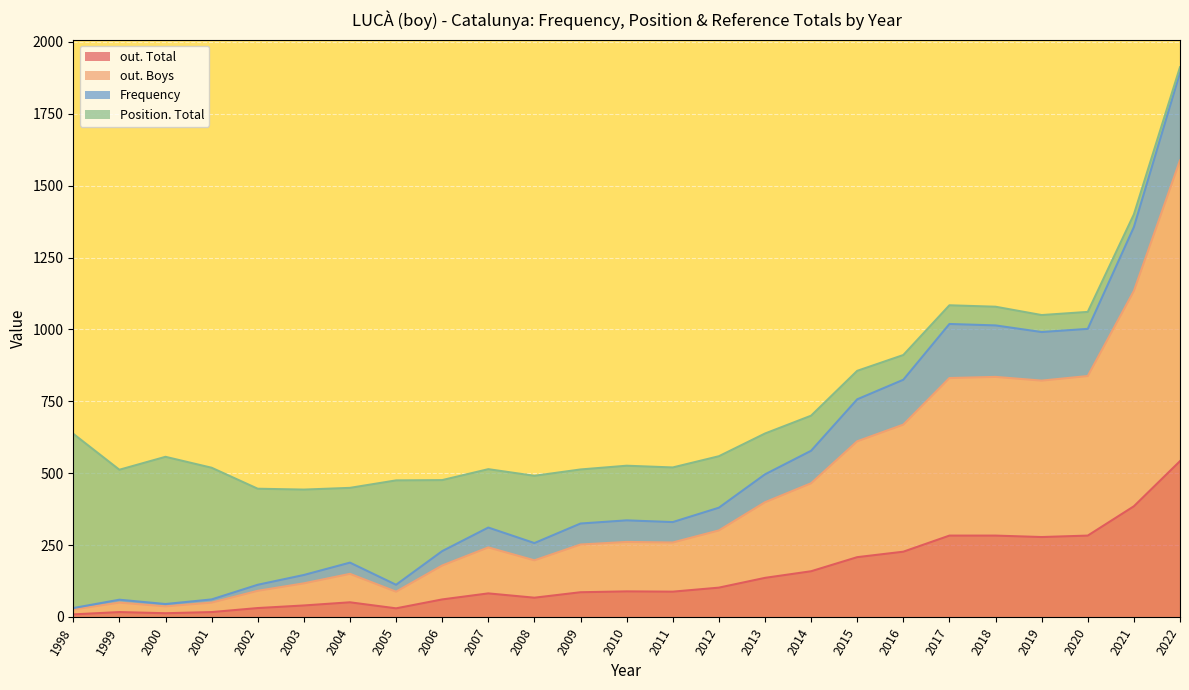

Is the value of out. Total at 2016 greater than the value of out. Boys at 2010?

No